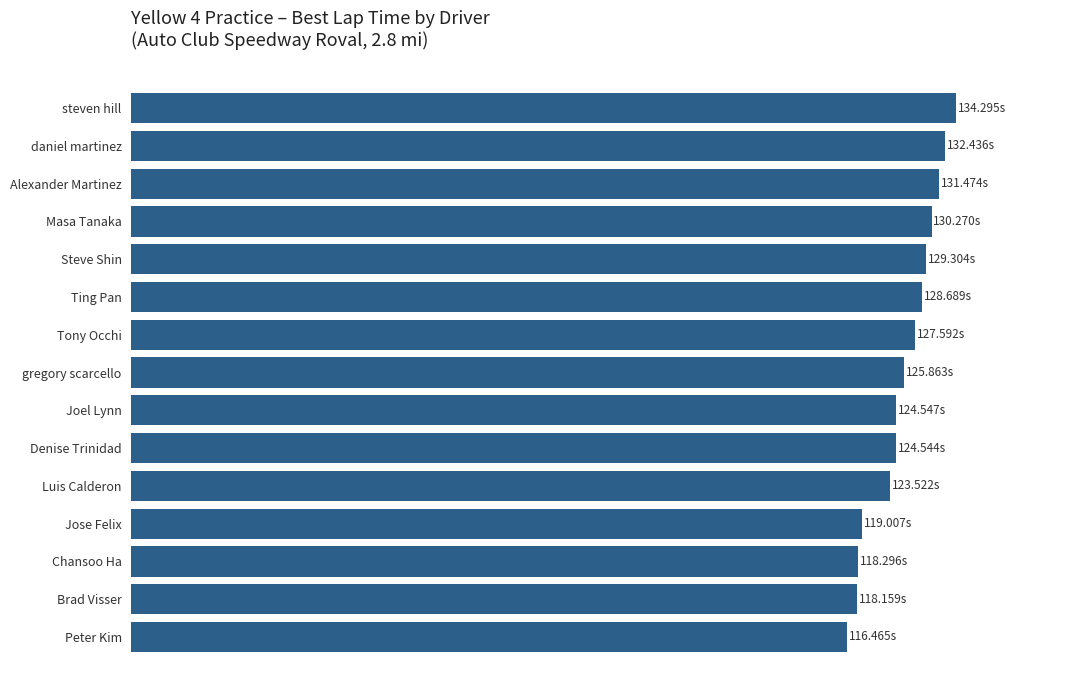

Does the chart contain any negative values?

No